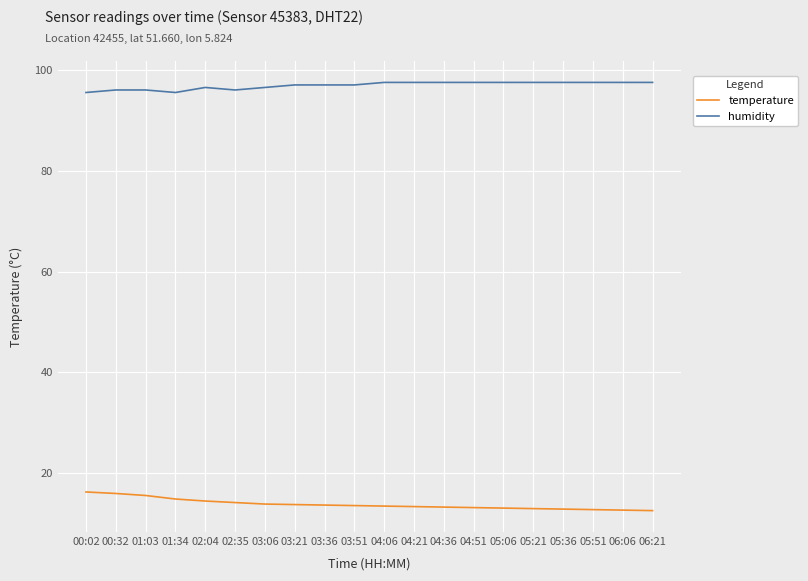

What is the maximum value for humidity?

97.5